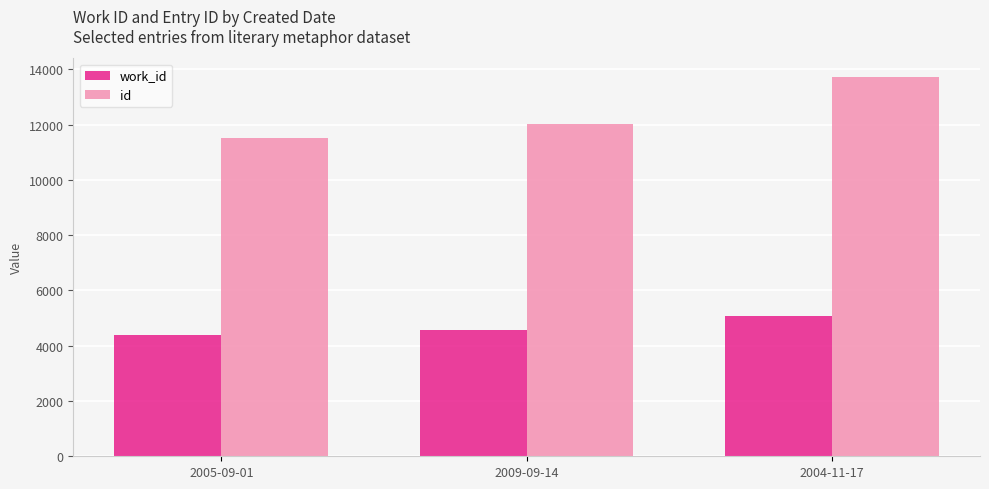

Which label corresponds to the largest value in the chart?

2004-11-17